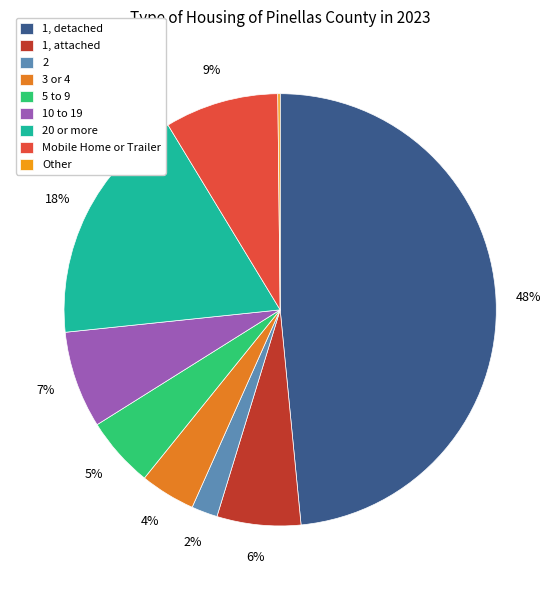

Is there a majority slice in this chart?

No